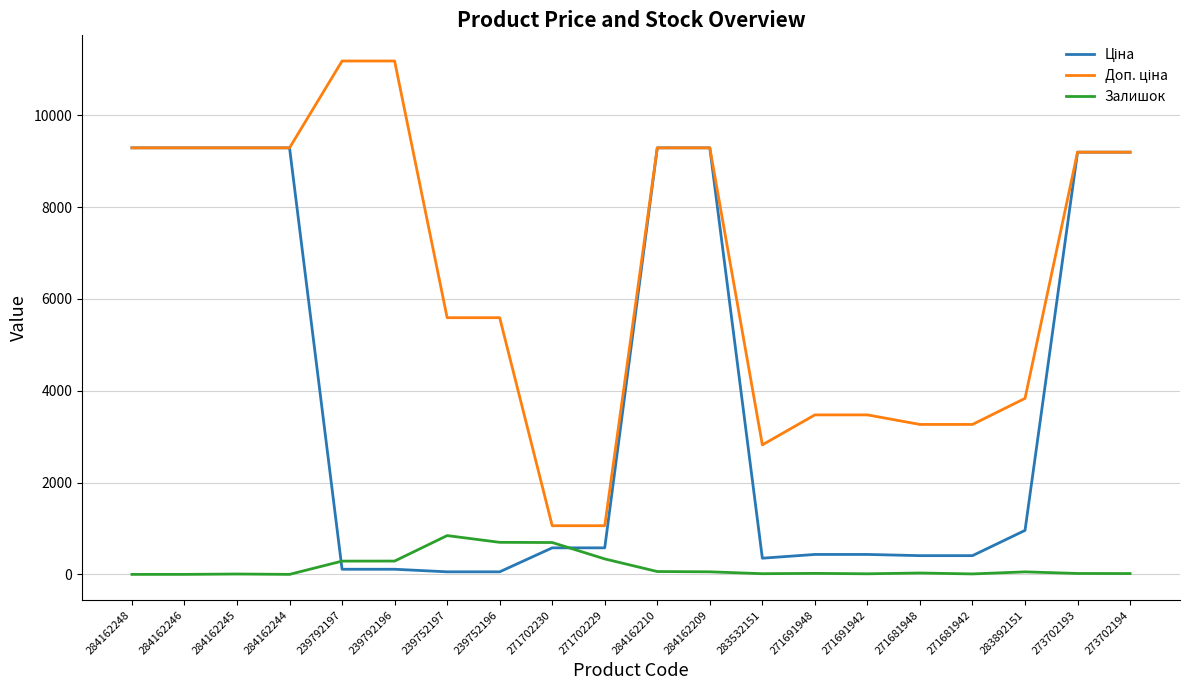

What is the maximum value shown in the chart?

11182.0